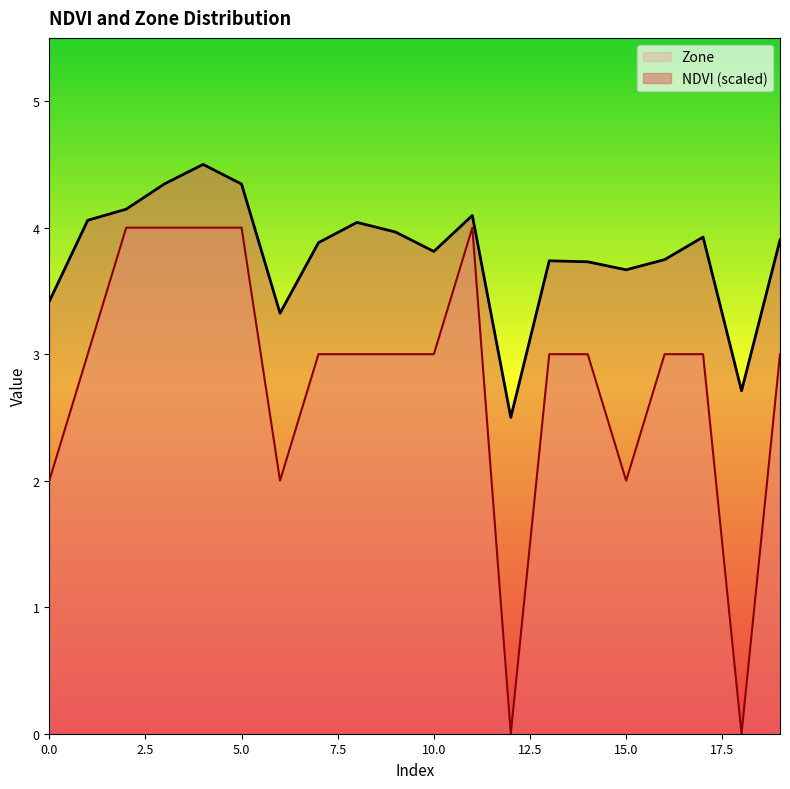

The value of NDVI at 3 is 4.3. True or false?

True